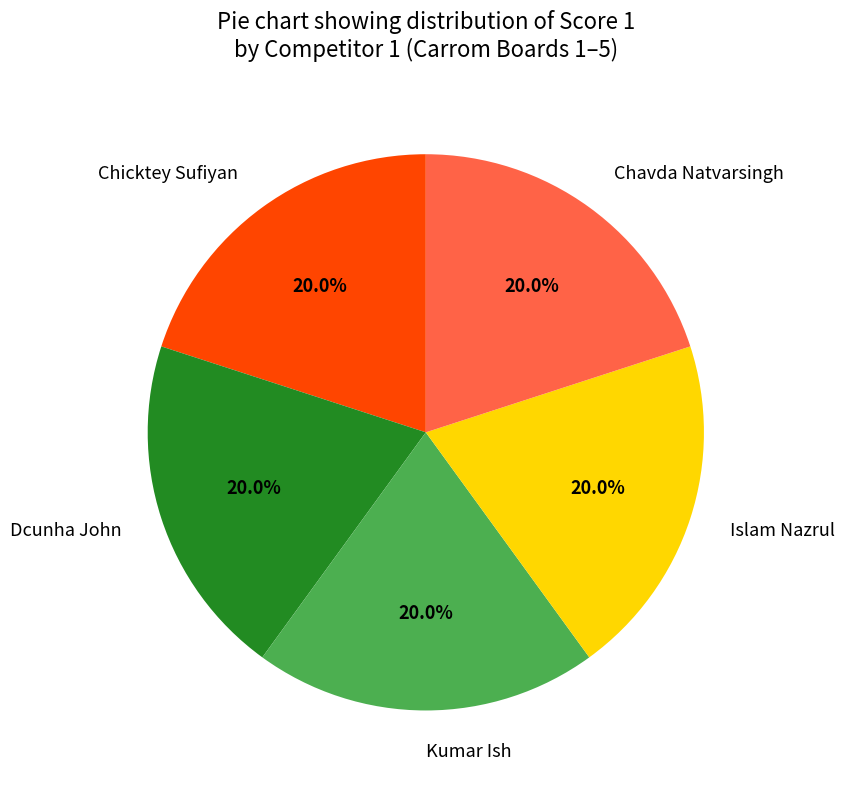

Is the sum of Chavda Natvarsingh and Kumar Ish greater than half?

No